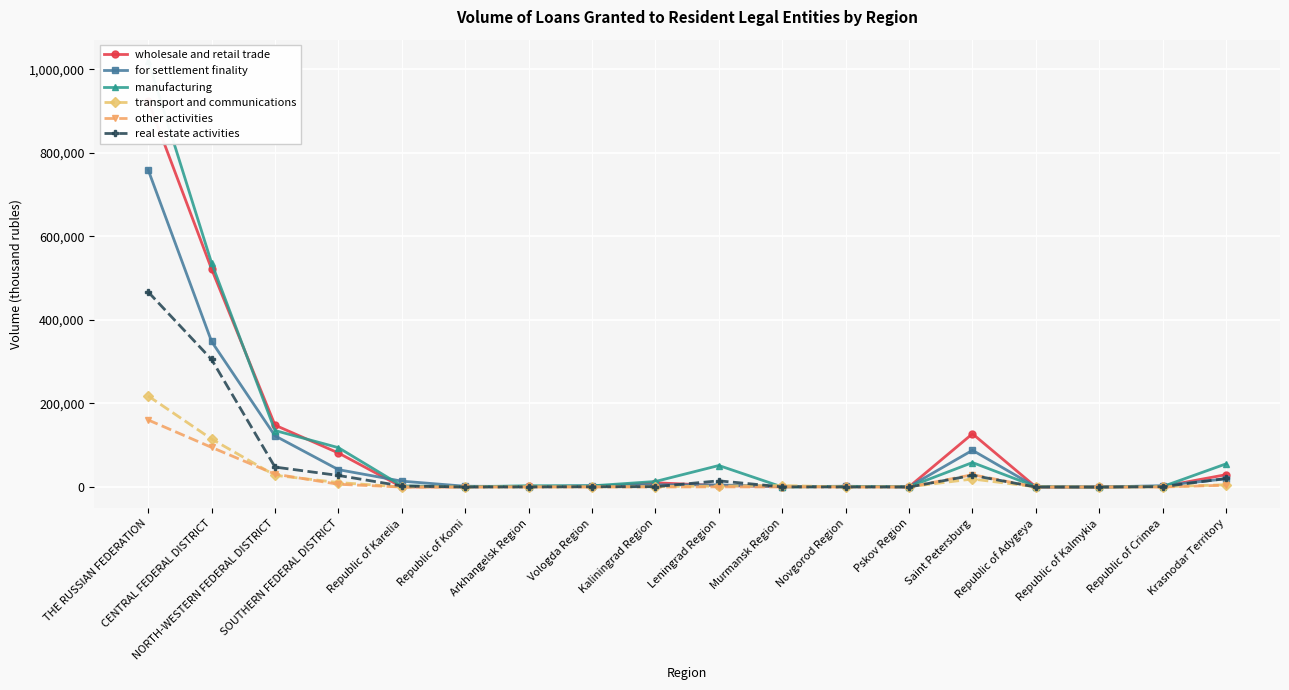

How many intersections are there between other activities and real estate activities?

6